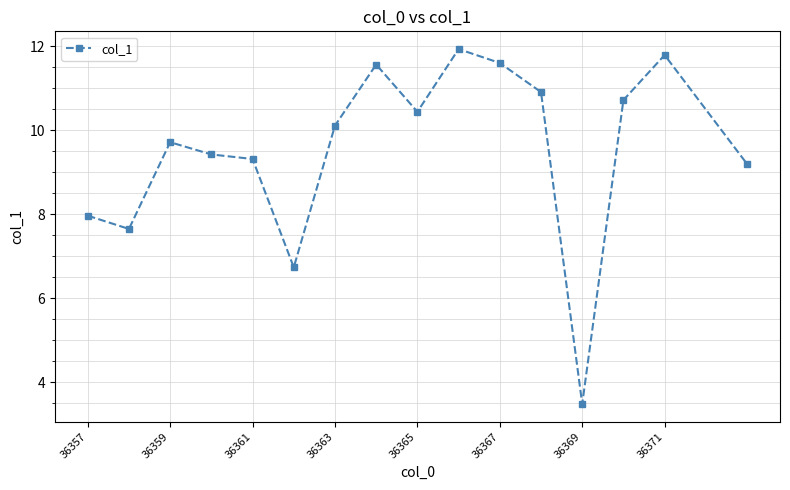

What is the difference between the maximum and minimum values?

8.5